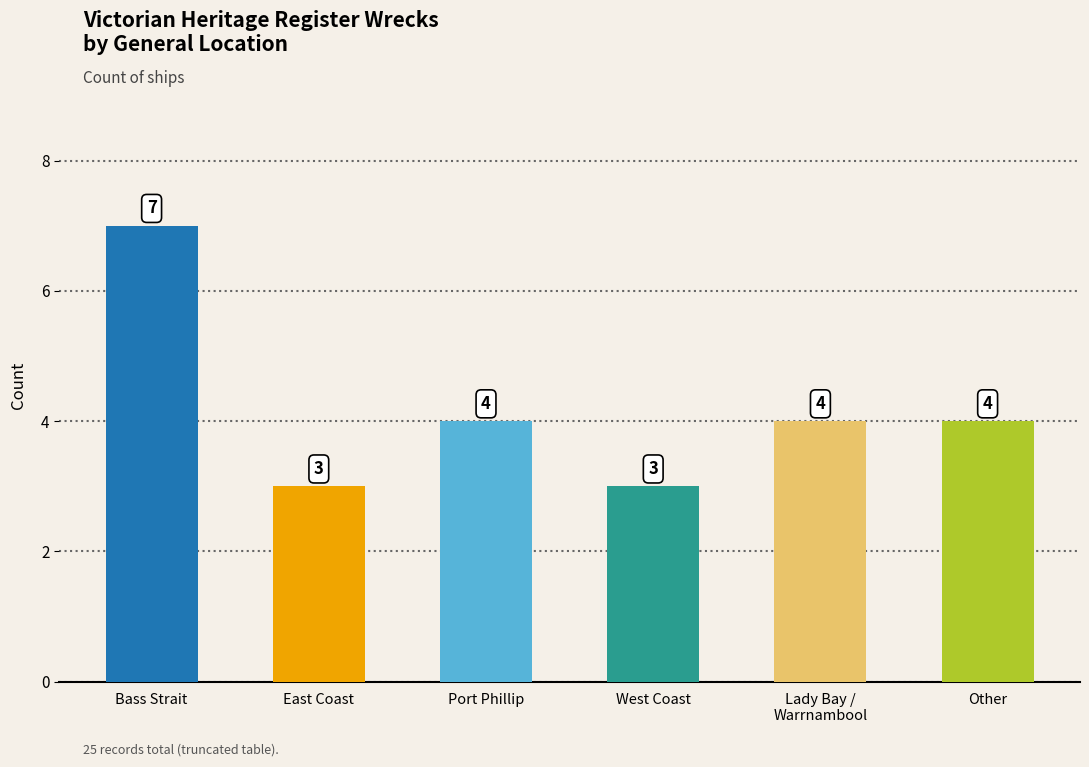

List the labels in order of value, largest first.

Bass Strait, Port Phillip, Lady Bay /
Warrnambool, Other, East Coast, West Coast